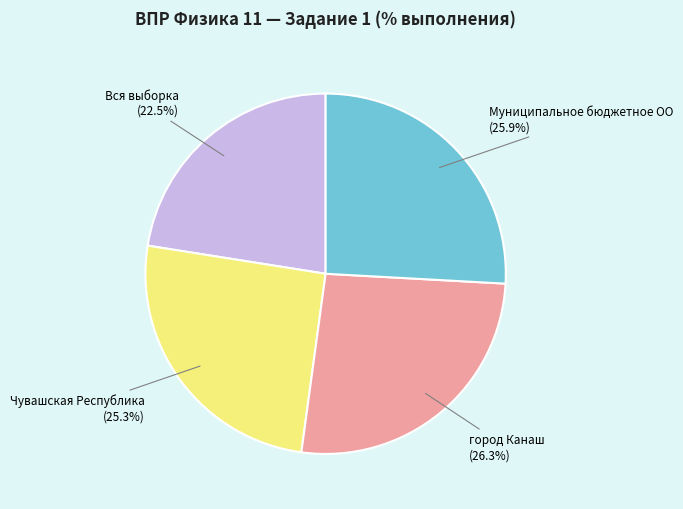

Is Вся выборка the majority of the pie?

No